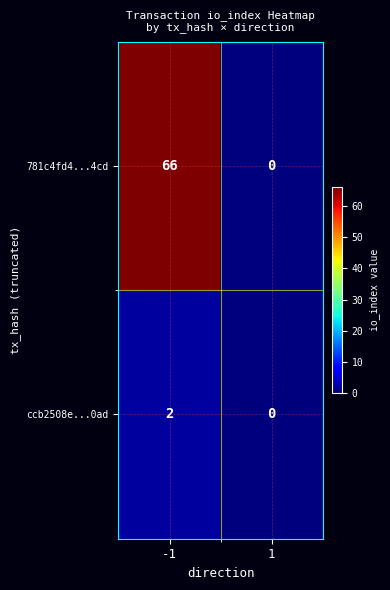

What is the difference between the maximum and minimum values in the 781c4fd4...4cd series?

66